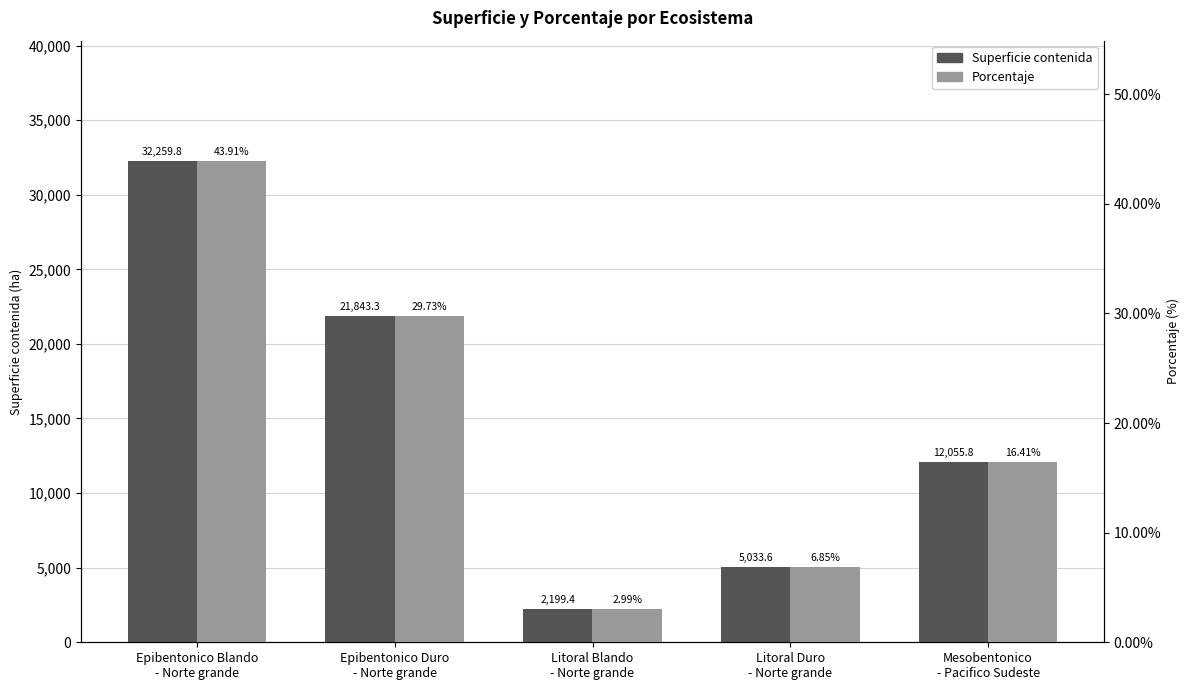

At which label is Superficie contenida closest to 17229?

Epibentonico Duro
- Norte grande